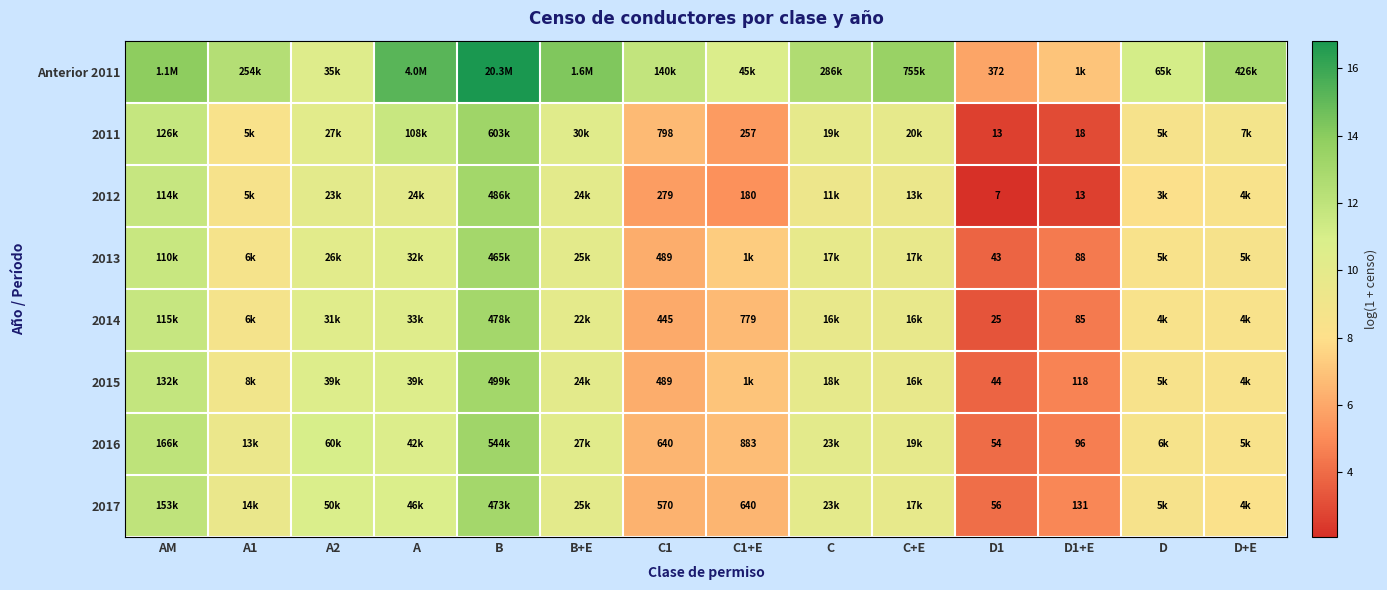

What is the sum of all 2015 values?

123.3